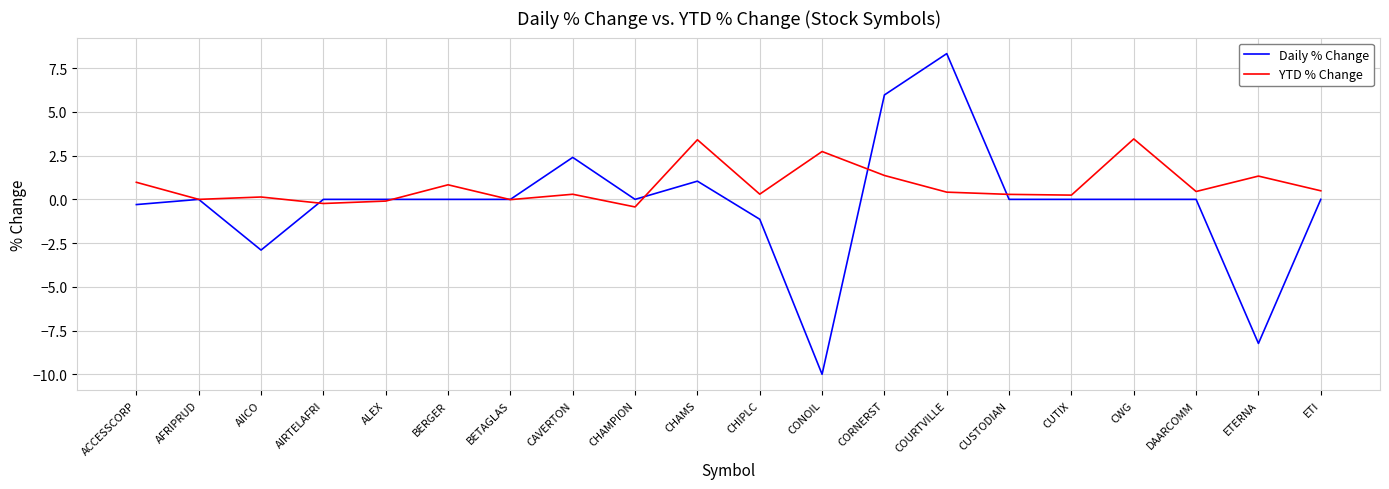

Is the value of YTD % Change at ETI greater than the value of Daily % Change at CAVERTON?

No